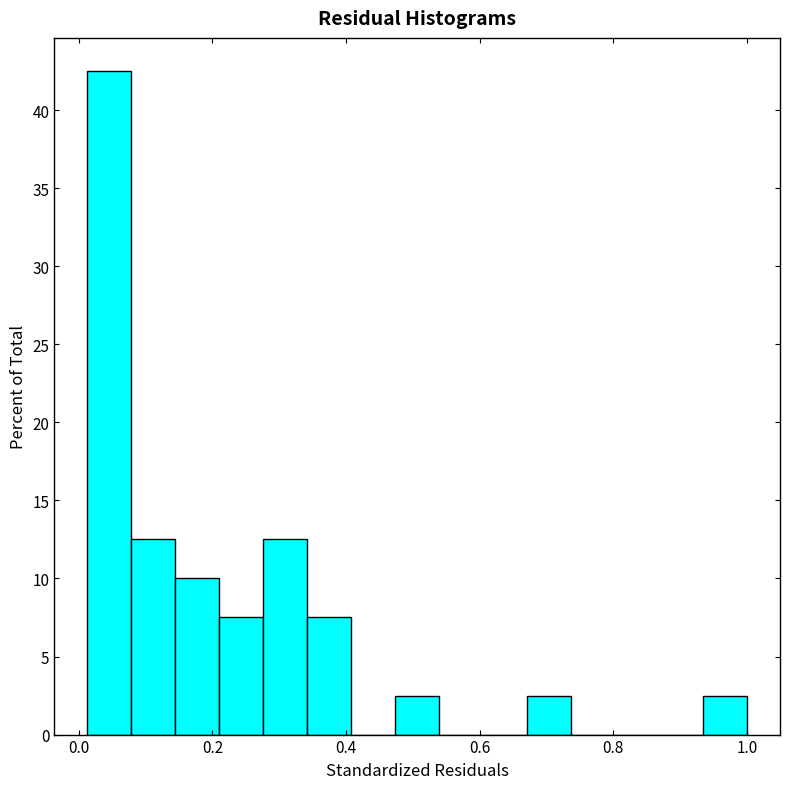

Read against the x-axis, roughly where is the centre of the tallest bar?

0.04